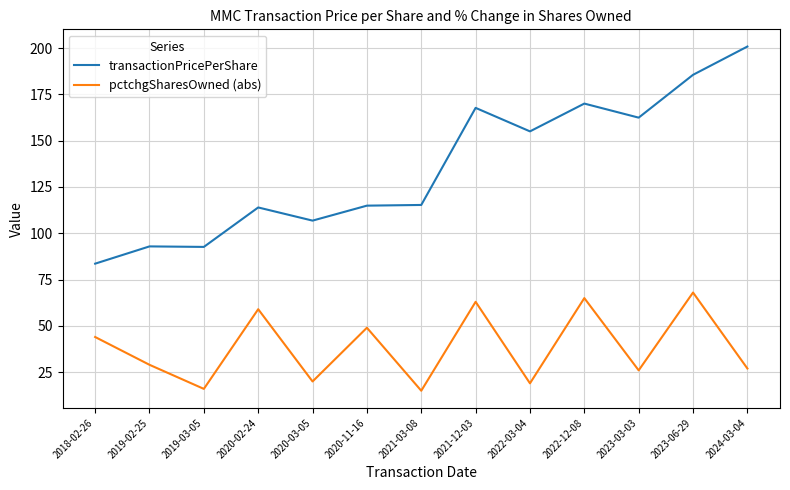

The pctchgSharesOwned (abs) series shows 8.8 at 2023-03-03. True or false?

False